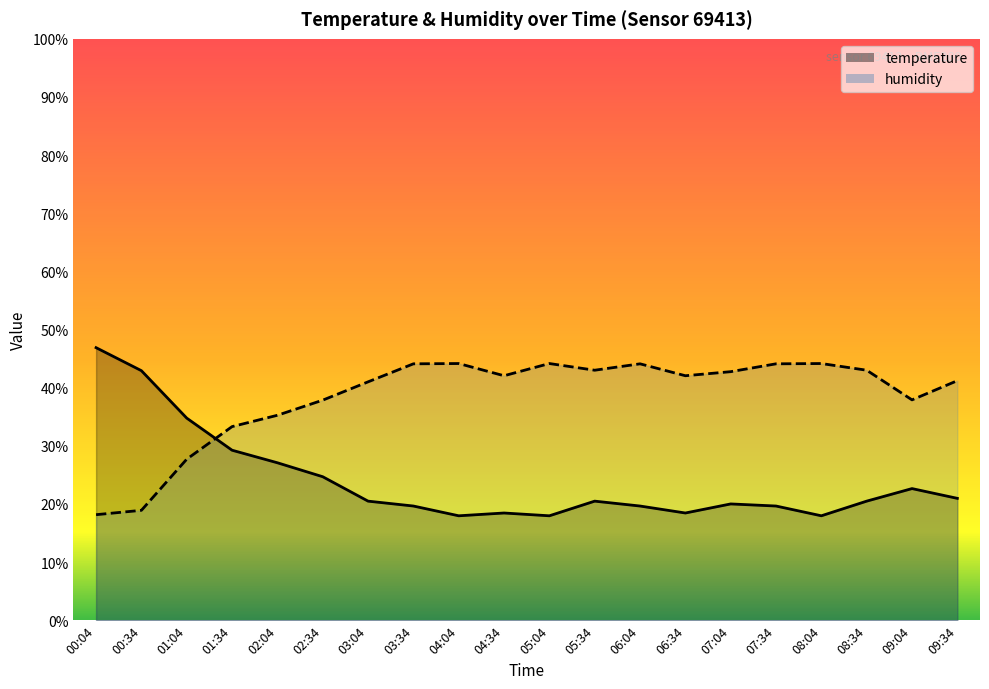

How many lines are shown in the chart?

2